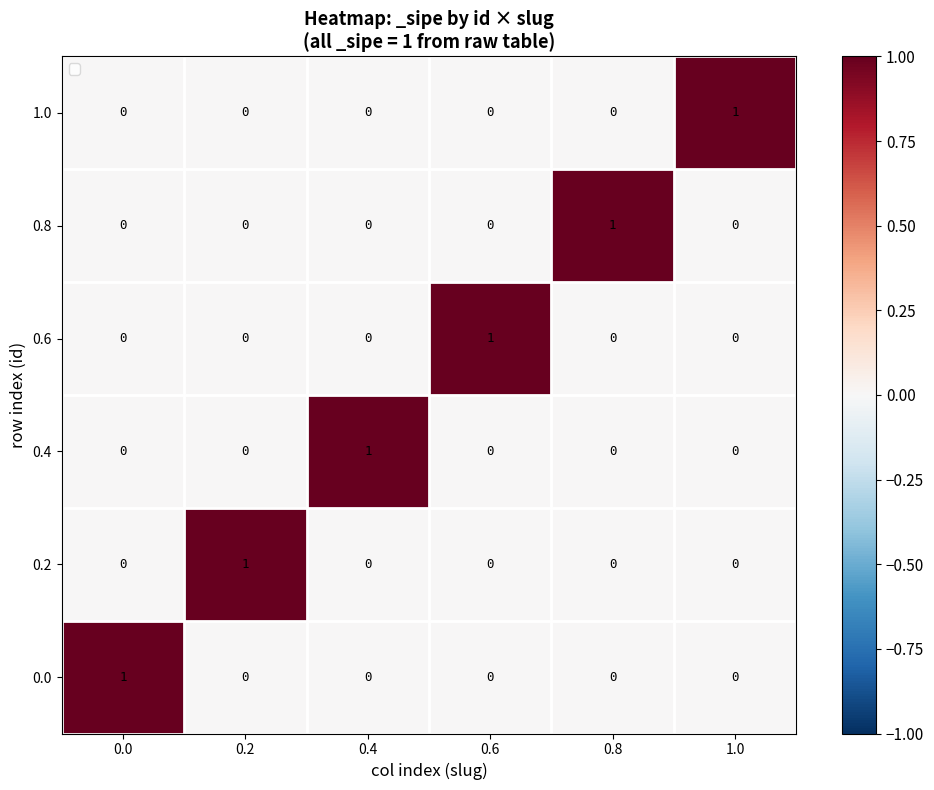

The value of 0.8 at 0.8 is 1. True or false?

True